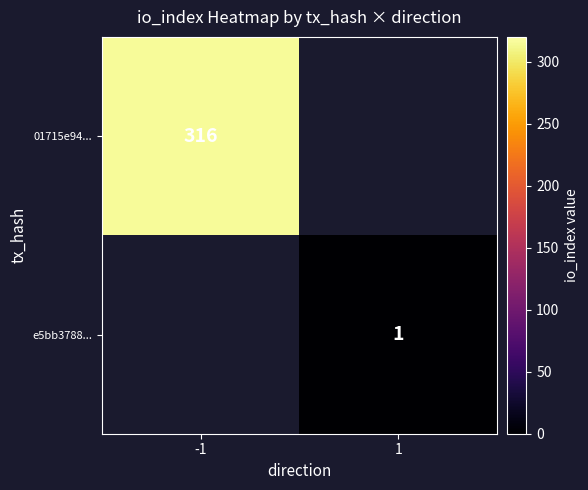

Is it true that e5bb3788... equals 1 at 1?

True